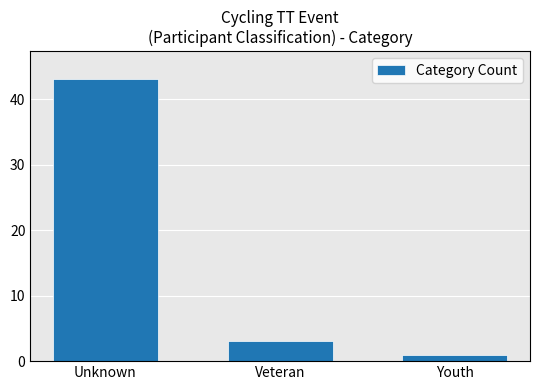

Reading left to right, list all the values displayed in this chart.

Unknown=43	Veteran=3	Youth=1